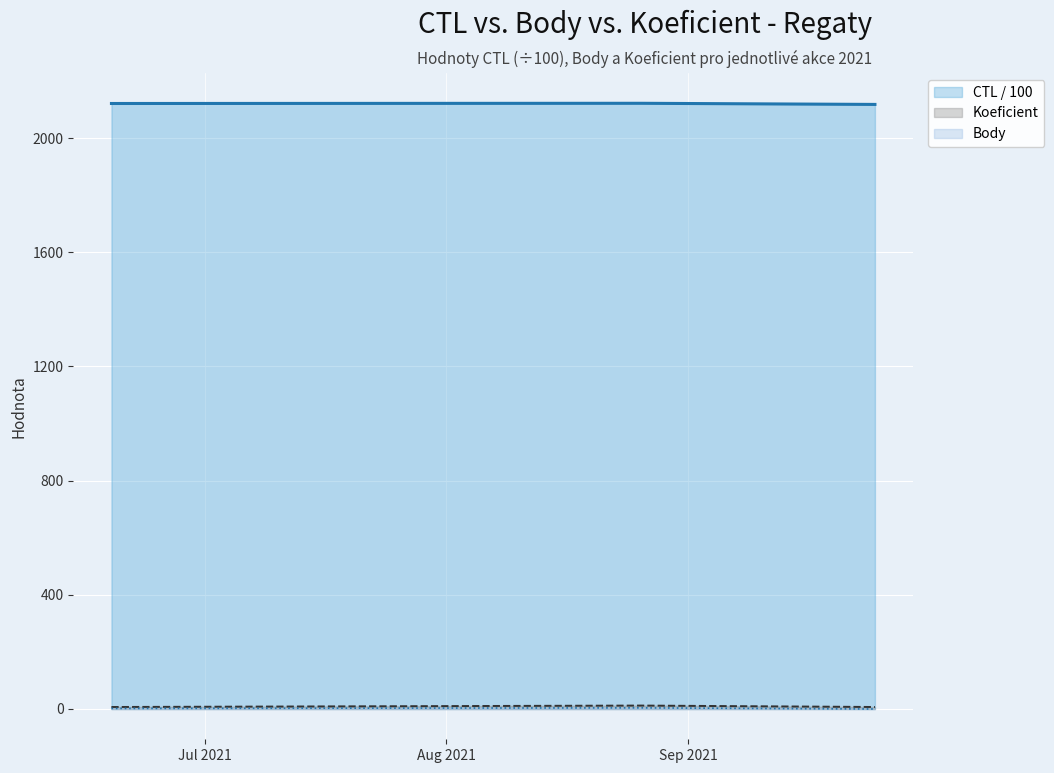

Where is Body nearest to the value 2?

2021-06-19